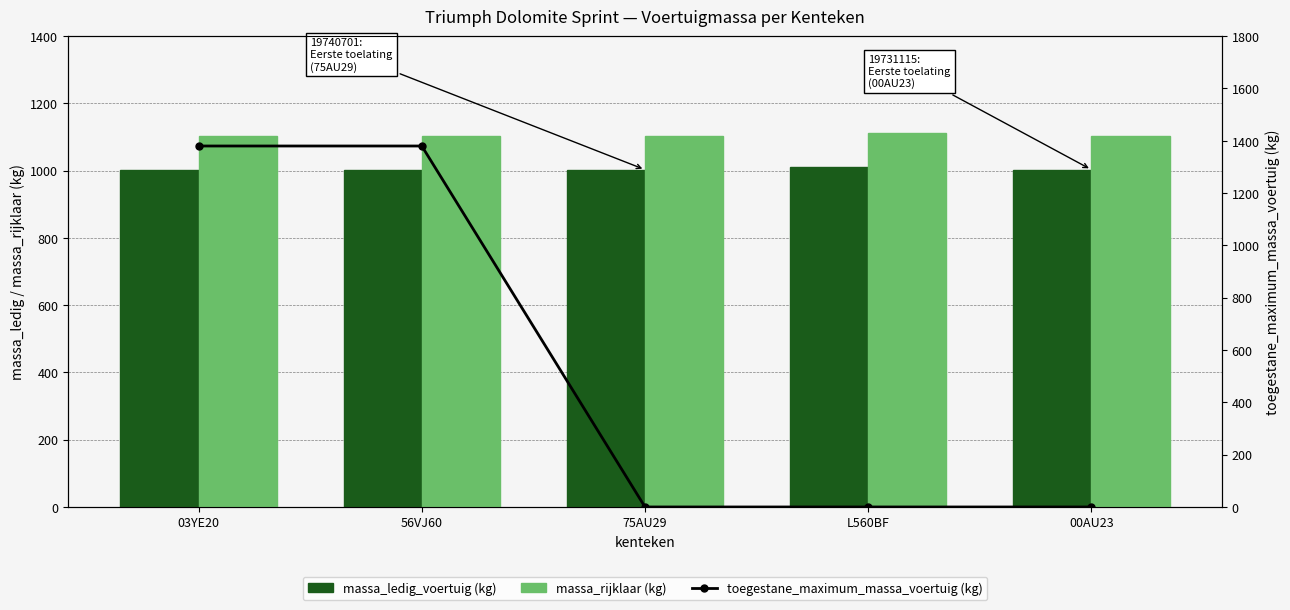

Rank the categories by massa_rijklaar (kg) value from highest to lowest.

L560BF, 03YE20, 56VJ60, 75AU29, 00AU23